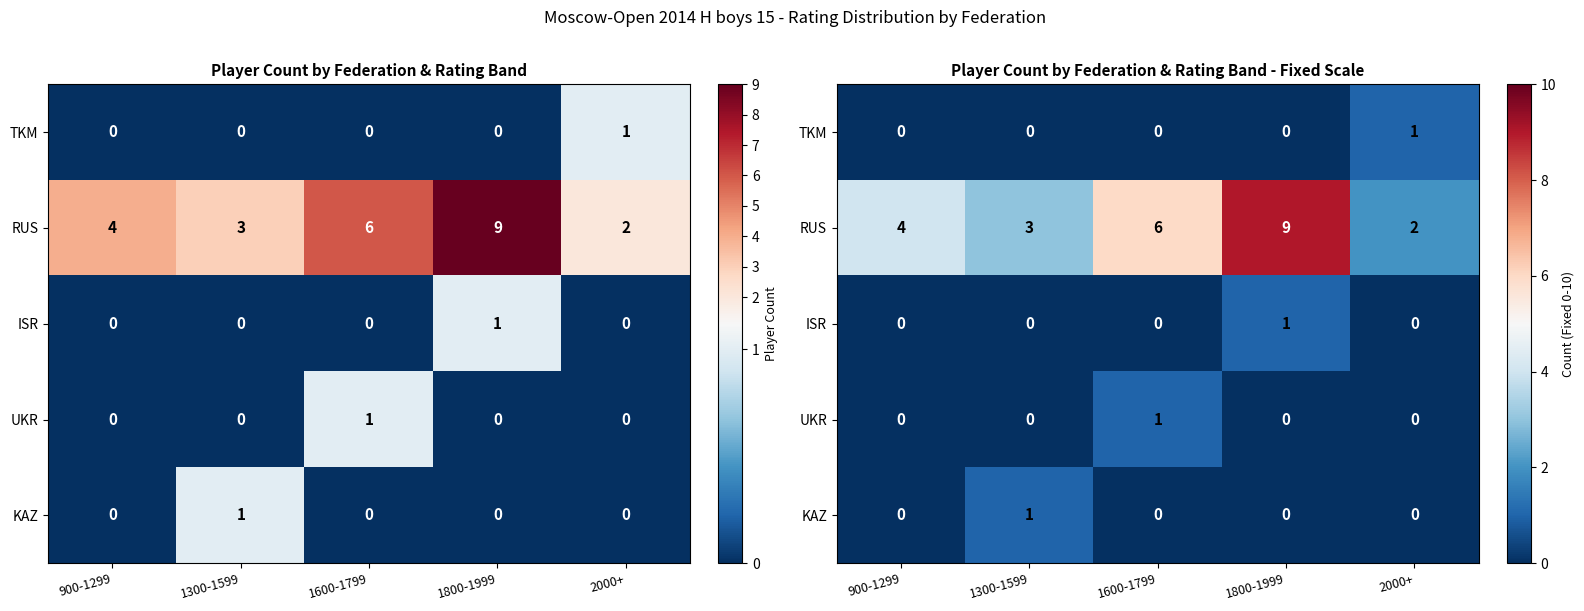

Is it true that UKR equals 0 at 900-1299?

True